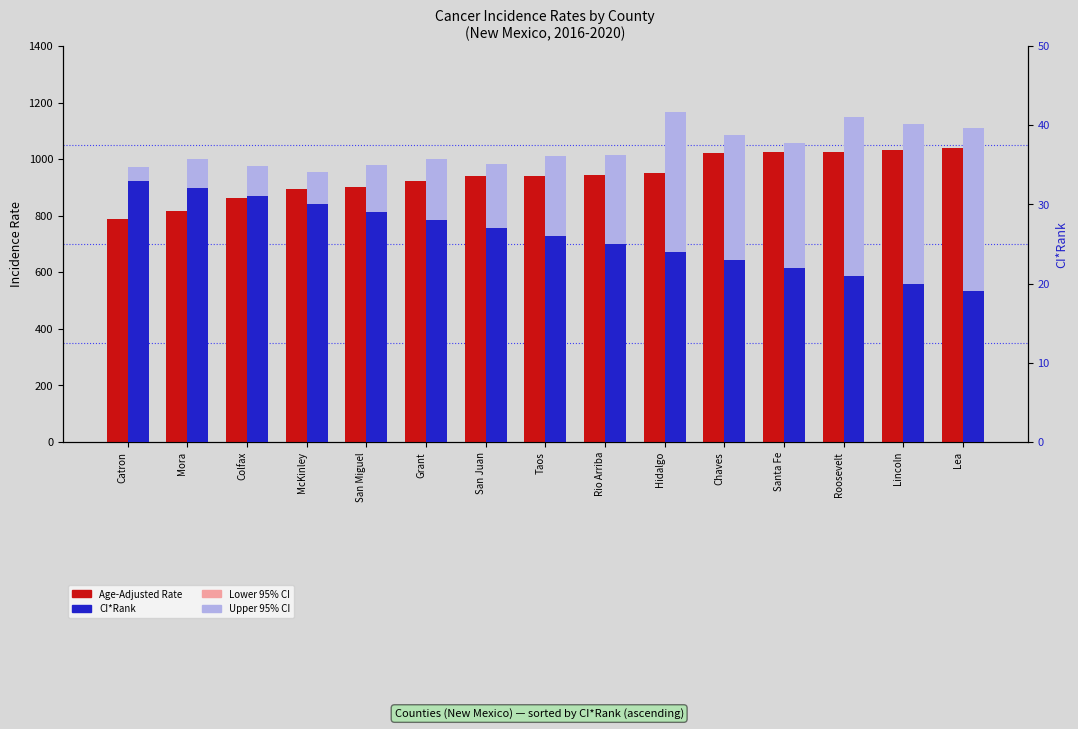

True or false: Lower CI has a value of 1197.0 at McKinley.

False